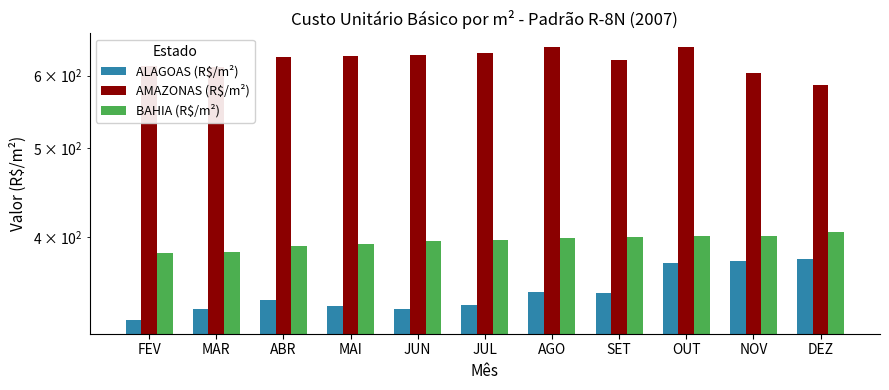

Which series has the widest spread of values?

AMAZONAS (R$/m²)